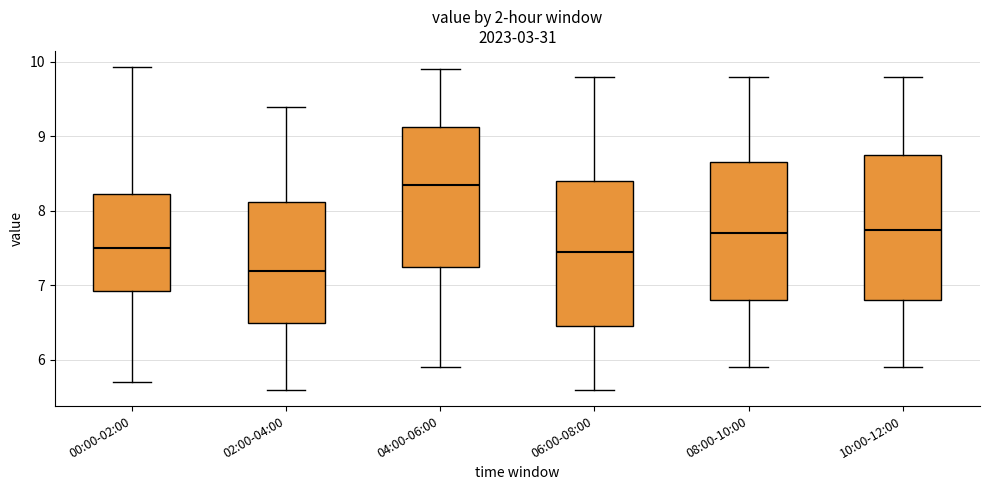

Where does the lower whisker of the box for 02:00-04:00 end on the y-axis? The values are not printed on the chart, so give them approximately, as read against the axis.

5.6